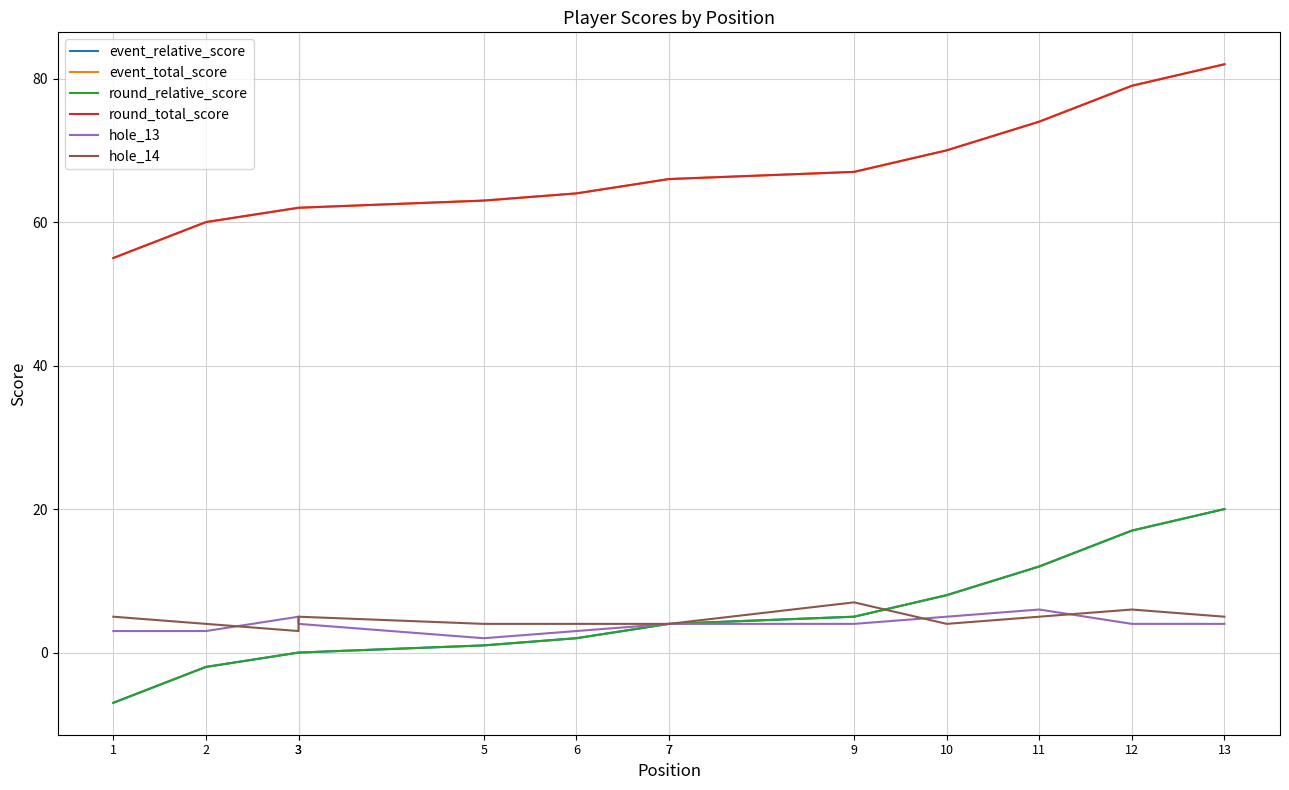

At 13, list the series in order from smallest to largest.

hole_13, hole_14, event_relative_score, round_relative_score, event_total_score, round_total_score